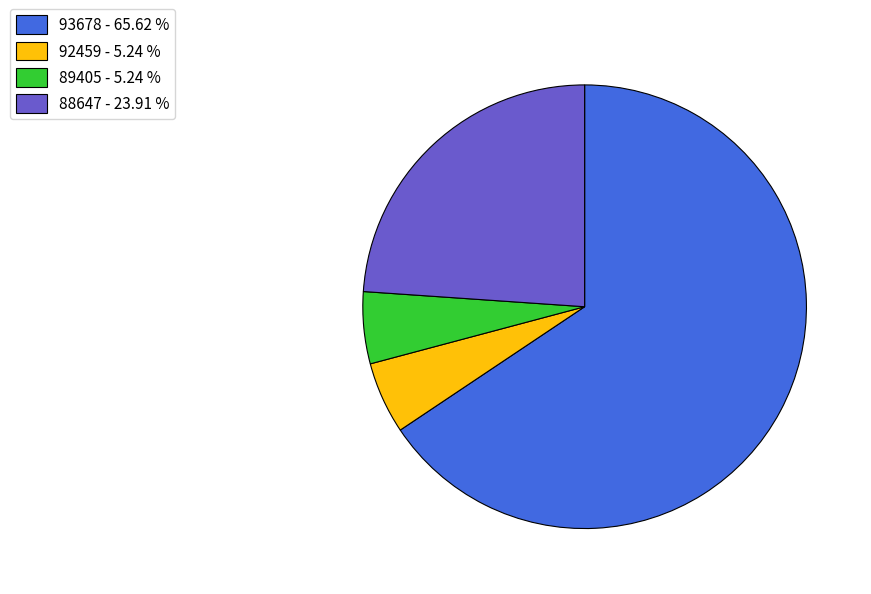

Which category accounts for the majority?

93678 - 65.62 %